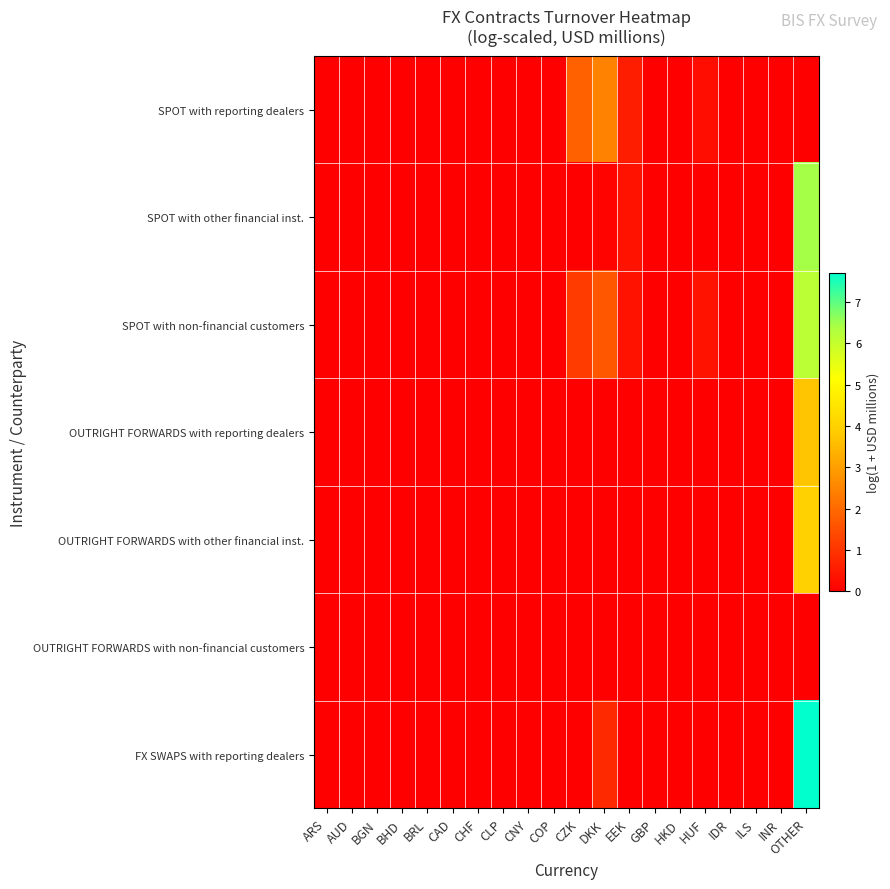

Rank the series by their maximum value, from highest to lowest.

FX SWAPS with reporting dealers, SPOT with other financial inst., SPOT with non-financial customers, OUTRIGHT FORWARDS with other financial inst., OUTRIGHT FORWARDS with reporting dealers, SPOT with reporting dealers, OUTRIGHT FORWARDS with non-financial customers